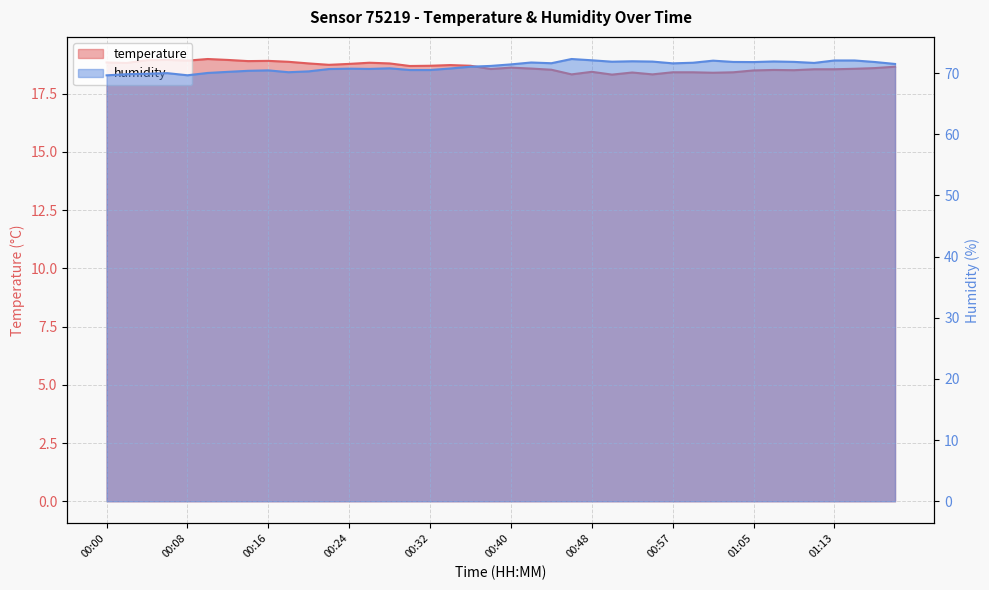

What is the sum of all temperature values?

746.1